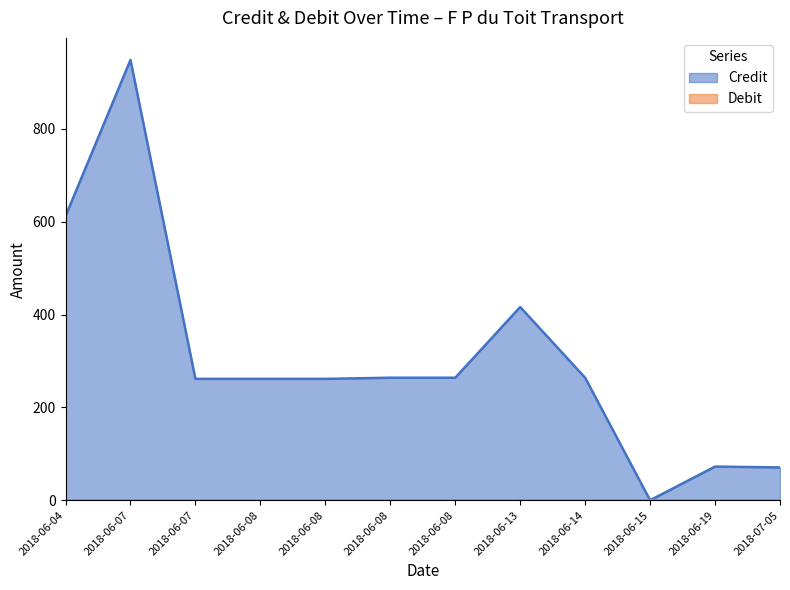

What is the sum of the values at 2018-06-14 and 2018-07-05?

334.6